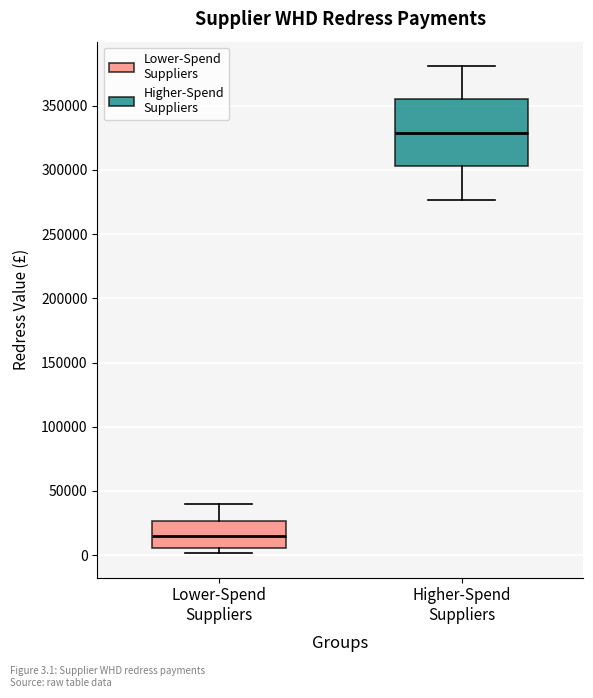

Reading left to right, read every box against the y-axis: the position of its median line, the range the box covers, and the ends of its whiskers. The values are not printed on the chart, so give them approximately, as read against the axis.

Lower-Spend Suppliers: median 15000, box 5000 to 25000, whiskers 0 to 40000
Higher-Spend Suppliers: median 330000, box 305000 to 355000, whiskers 275000 to 380000